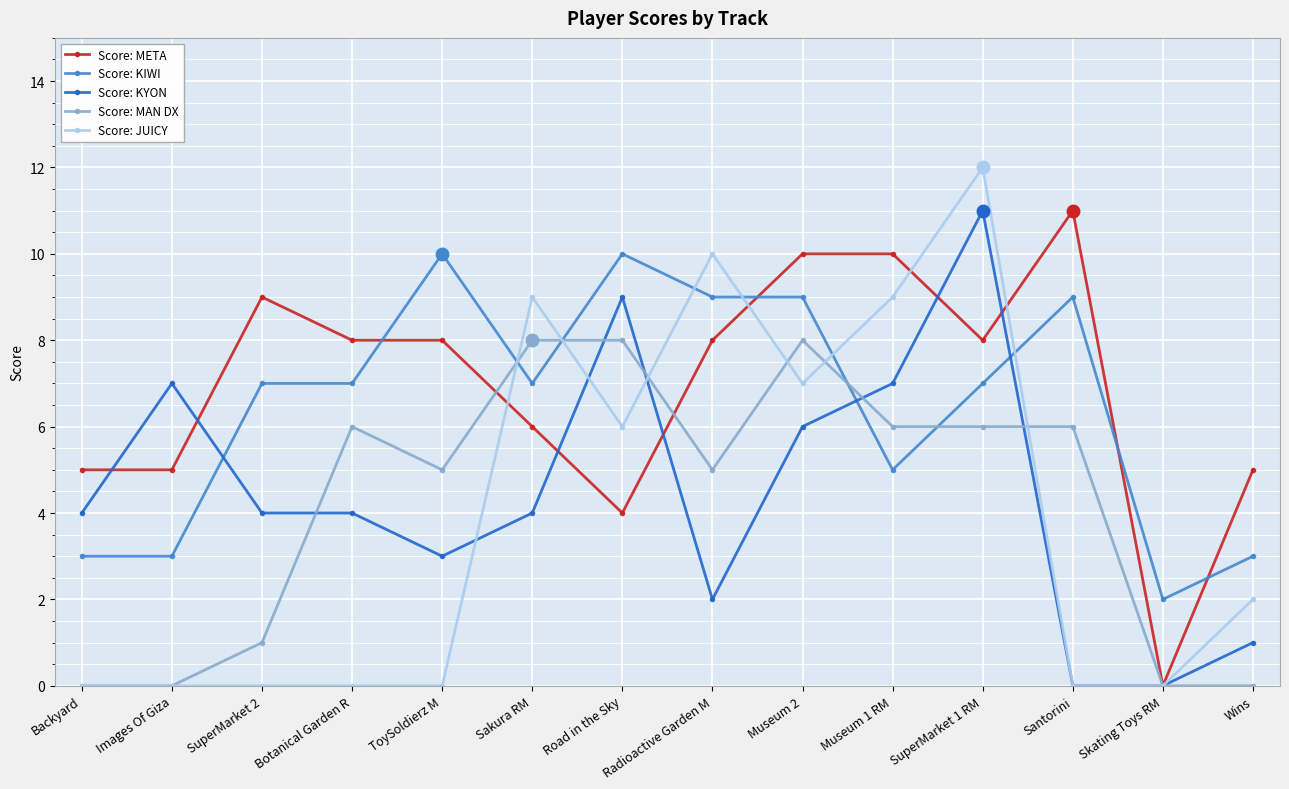

What value does the Score: KIWI series have at Sakura RM?

7